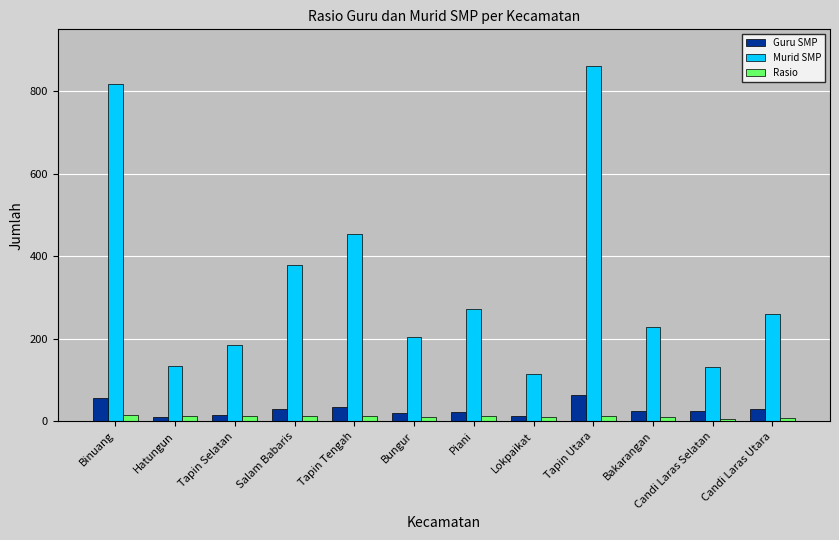

Which series has the largest range (max minus min)?

Murid SMP